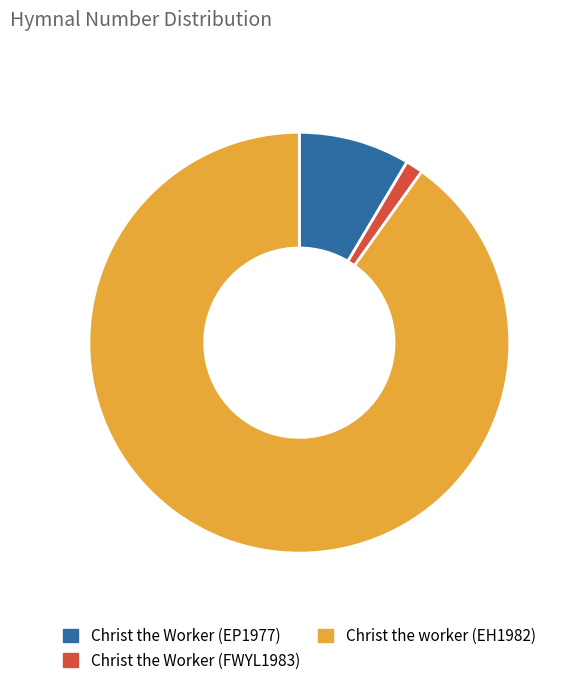

The Christ the Worker (FWYL1983) slice represents 1% of the pie. True or false?

True